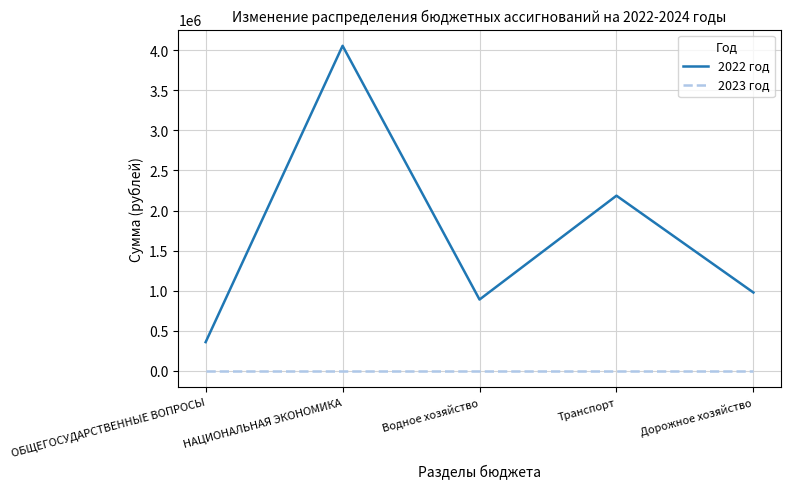

Which series has the largest total across all categories?

2022 год